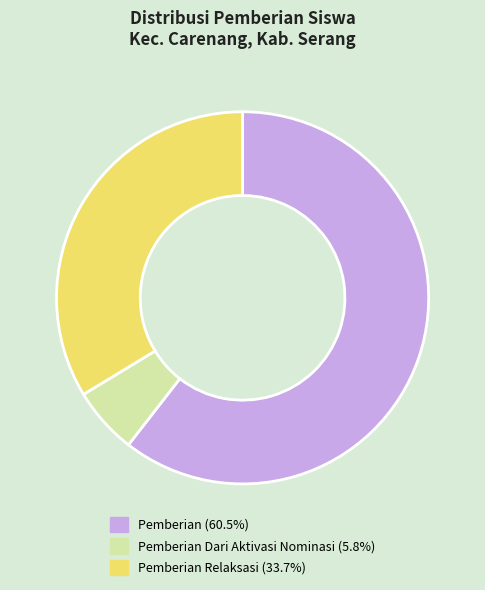

How many segments does this pie chart have?

3